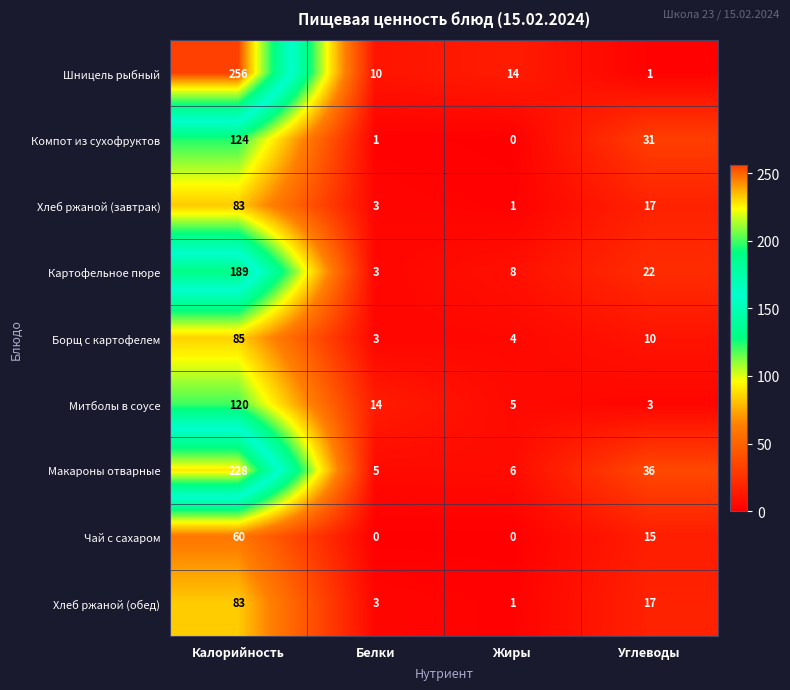

Count the number of data series in this chart.

9